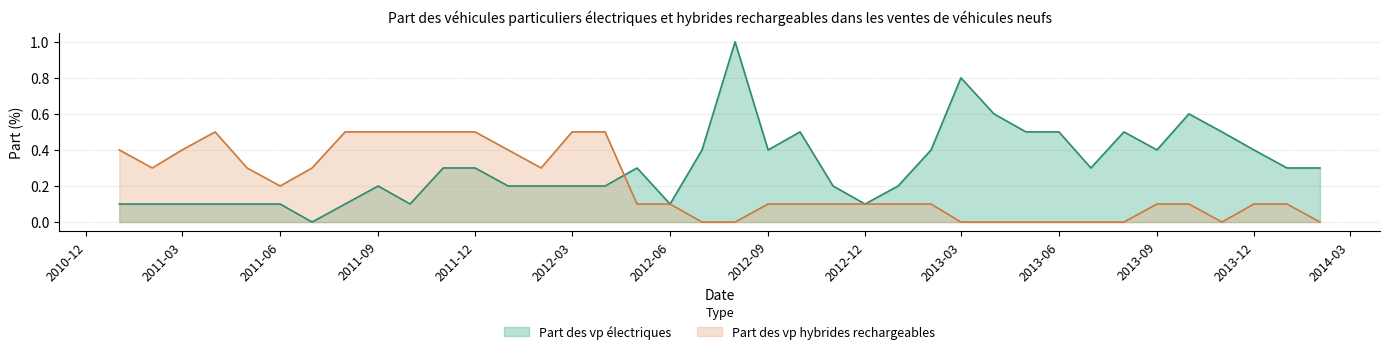

What is the difference between the Part des vp hybrides rechargeables values at 2012-04 and 2013-12?

0.4